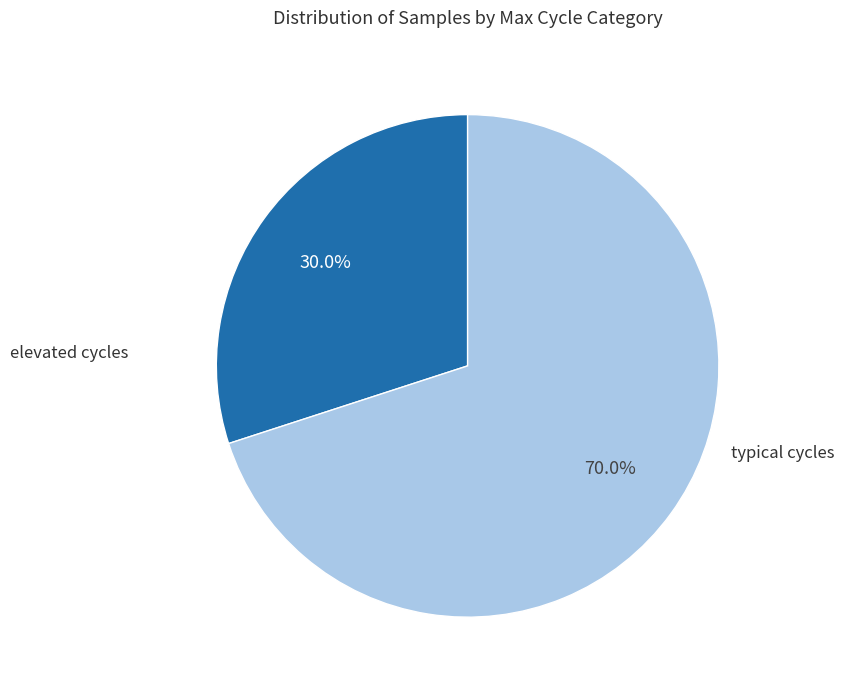

To the nearest percent, what is the average slice percentage?

50%